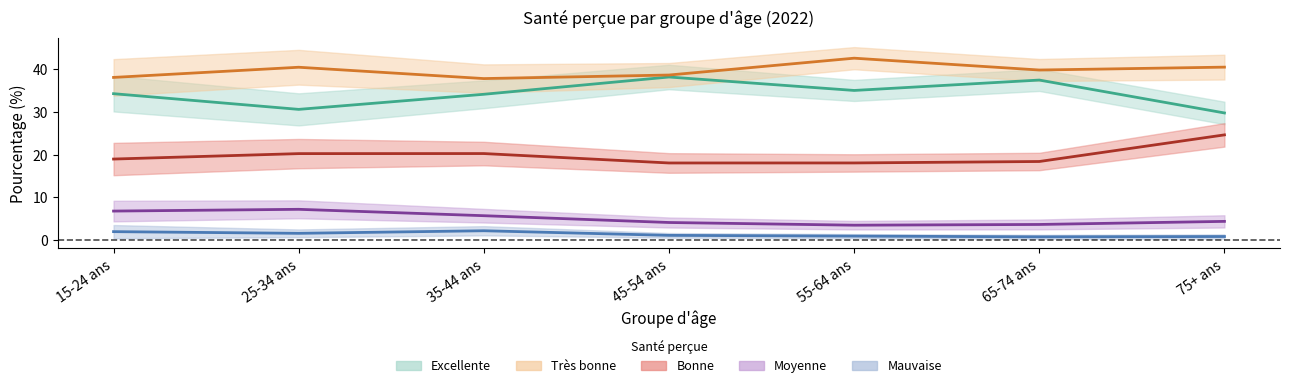

Which series has the largest total across all categories?

Très bonne